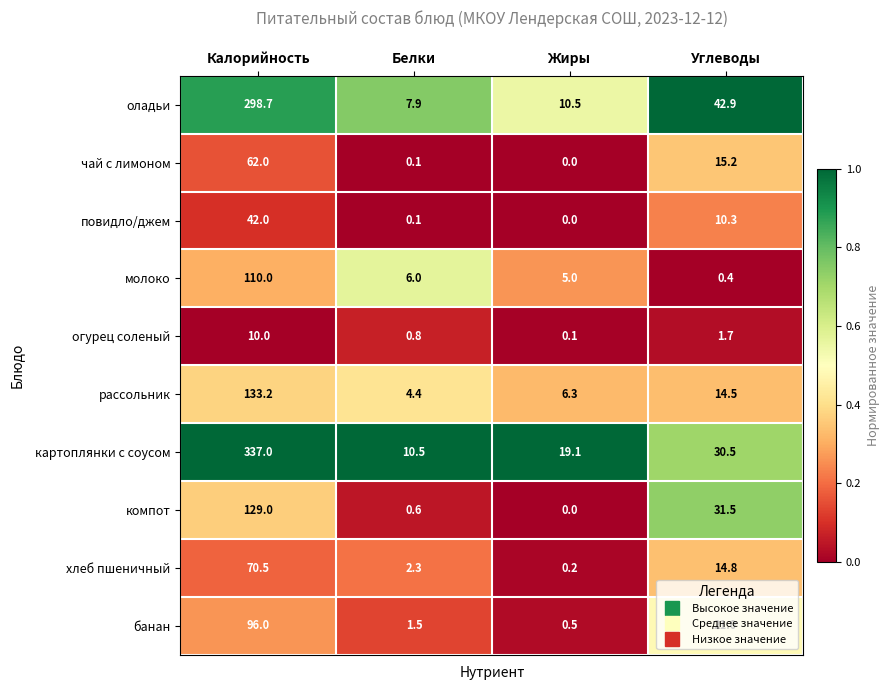

At which category does the chart reach its peak across all series?

Калорийность